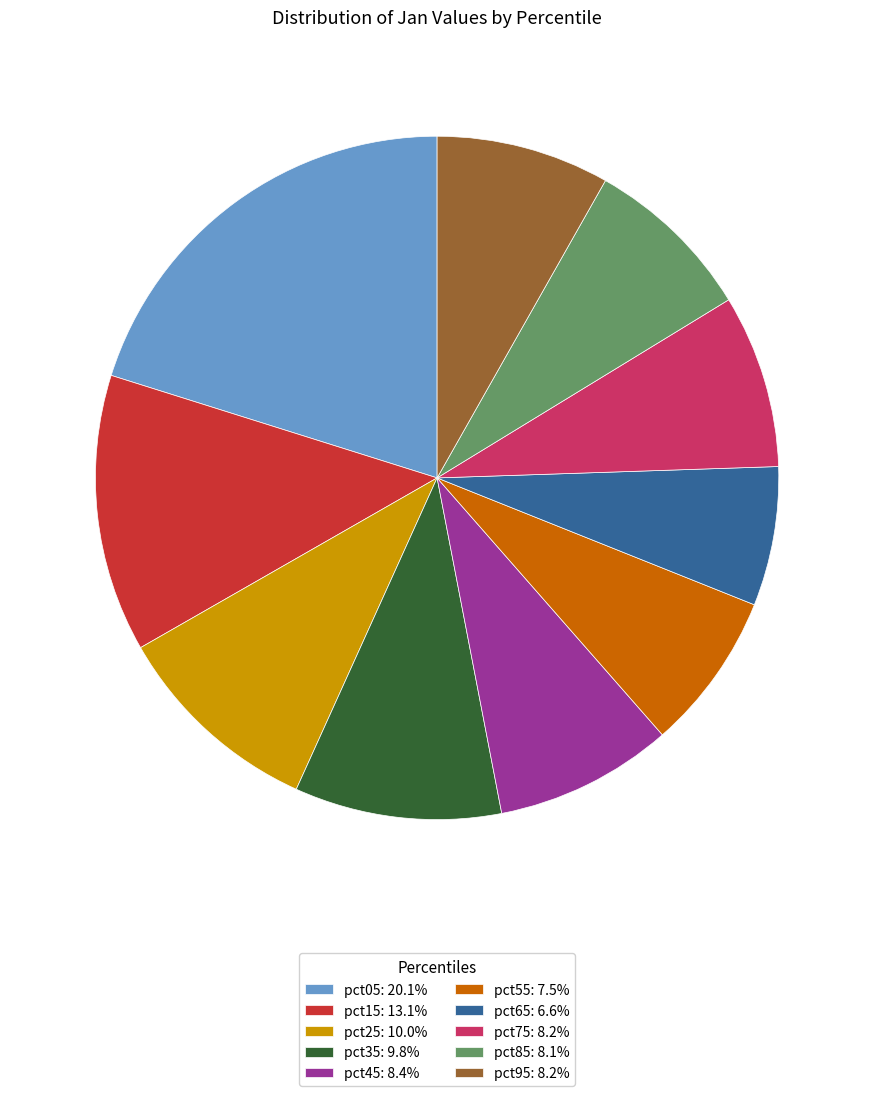

Do pct75: 8.2% and pct55: 7.5% together represent more than half of the pie?

No